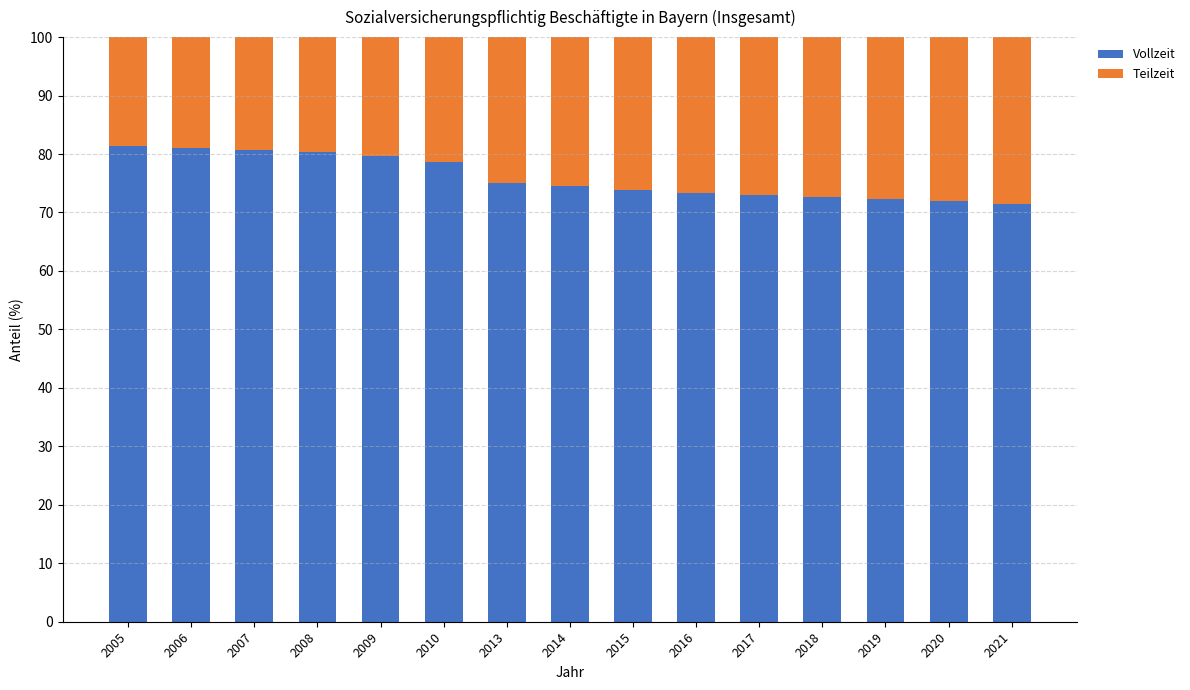

How many distinct data groups are displayed?

2